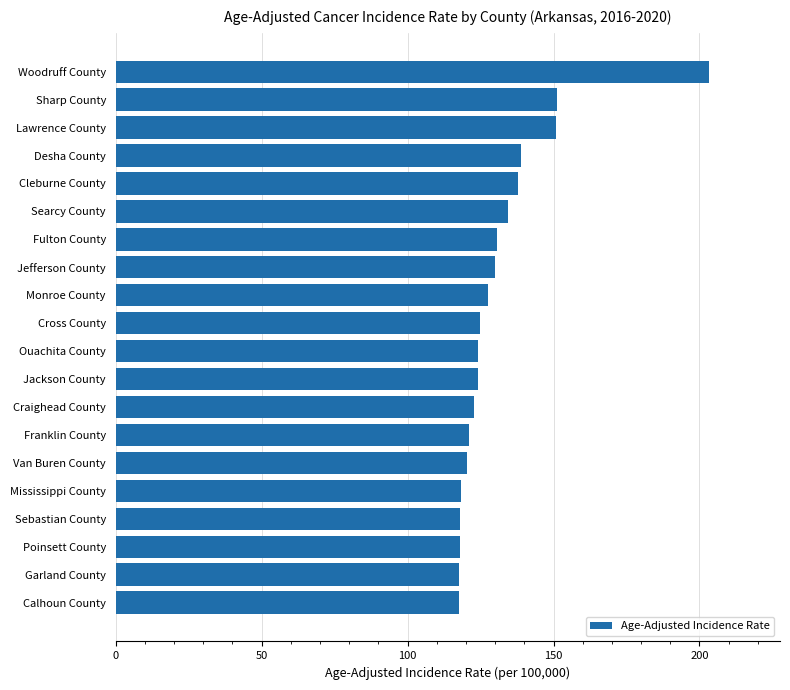

True or false: the data shows 194.7 at Mississippi County.

False